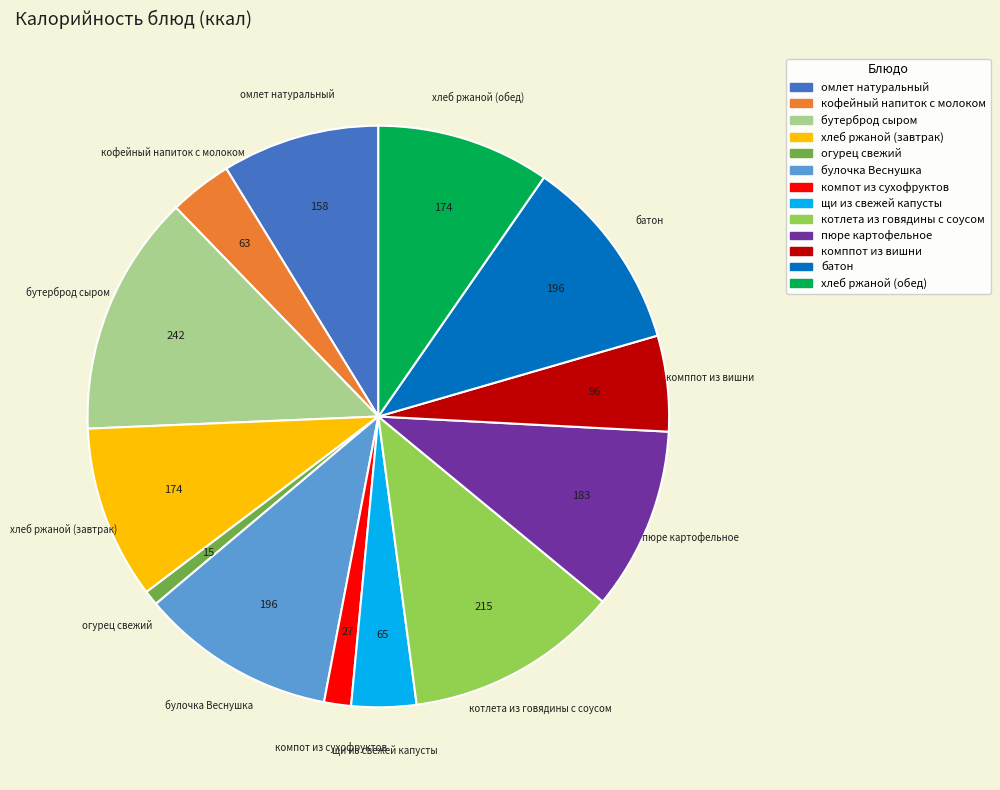

Which has a higher value, булочка Веснушка or котлета из говядины с соусом?

котлета из говядины с соусом